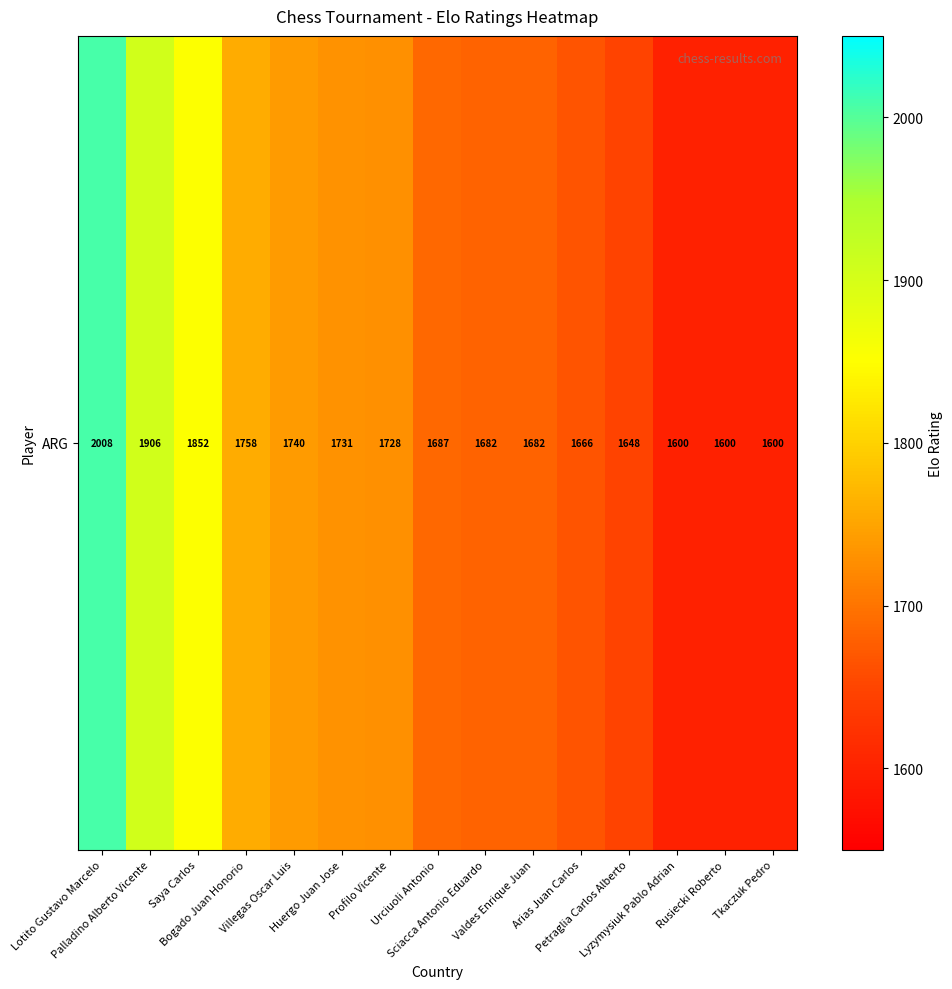

How many distinct data groups are displayed?

1